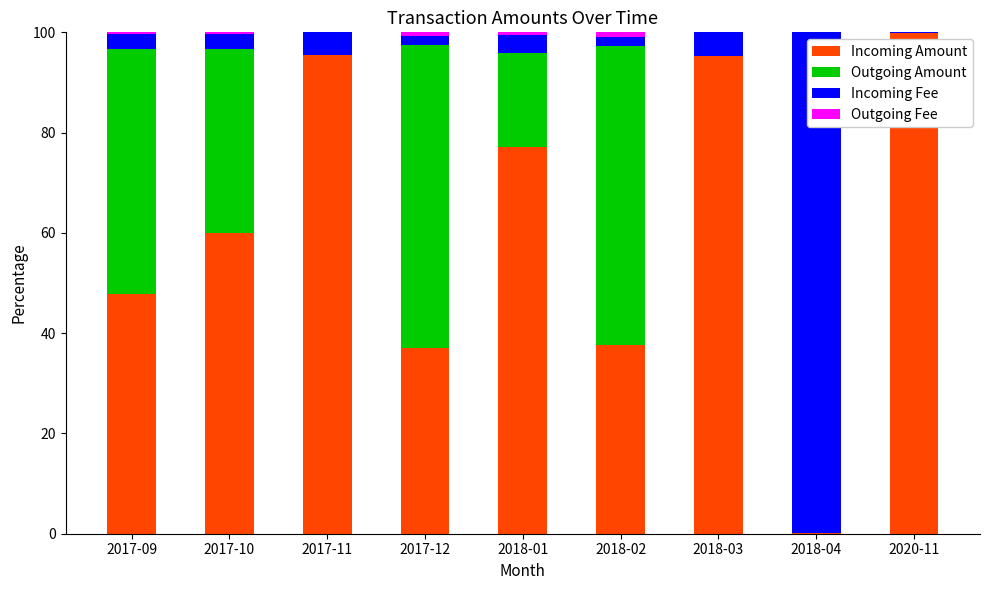

What is the sum of all Incoming Amount values?

550.5